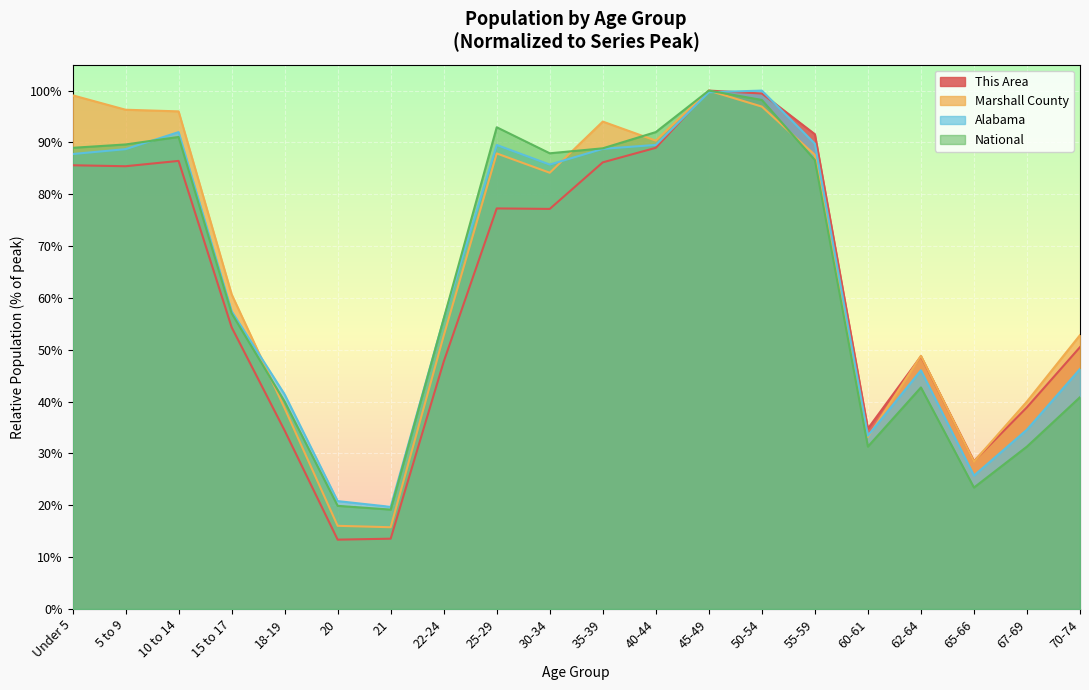

At how many categories does at least one series exceed 40?

16